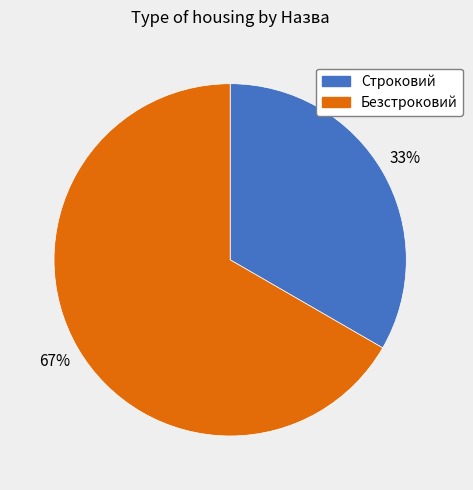

Count the number of slices in the pie.

2